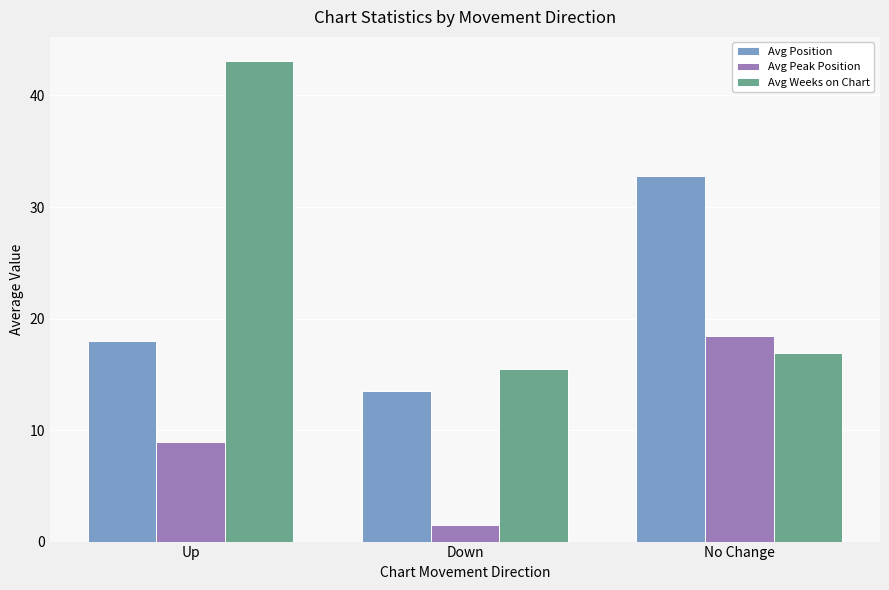

At how many categories does at least one series exceed 29?

2